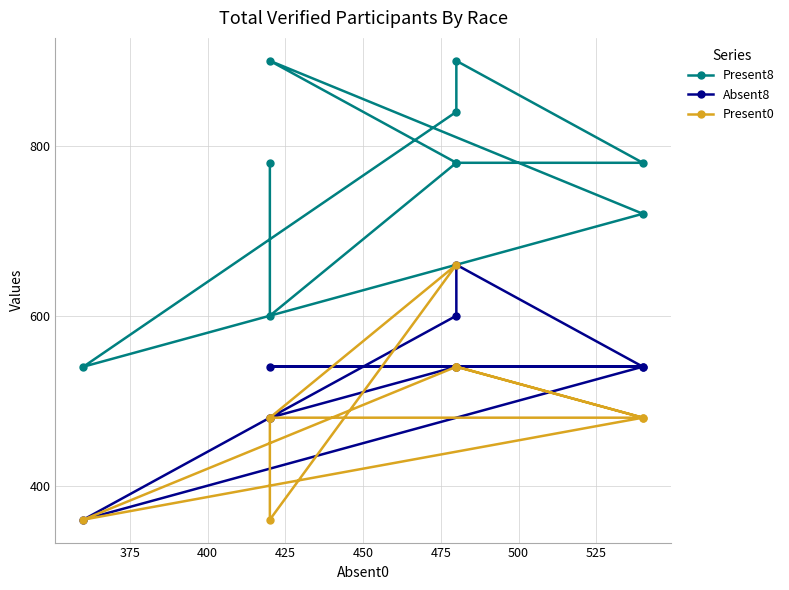

True or false: Present8 has more than 2 interior local peaks.

False